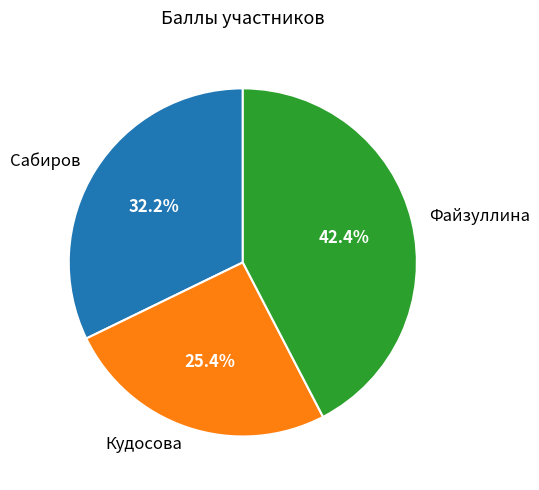

Between Файзуллина and Кудосова, which is larger?

Файзуллина